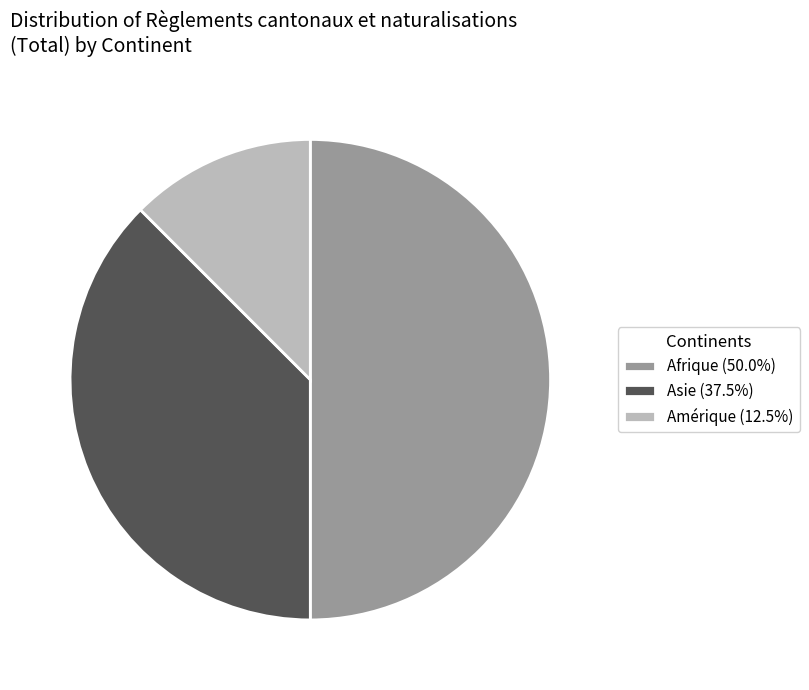

What is the ratio of the value at Amérique (12.5%) to the value at Asie (37.5%)?

0.3